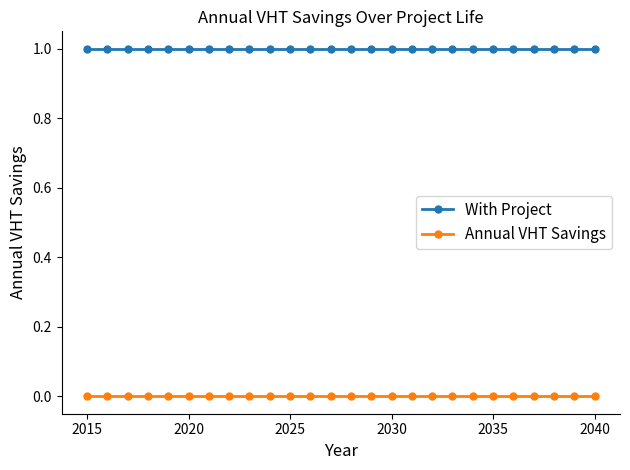

What is the value of the With Project point at the 19th from the left?

1